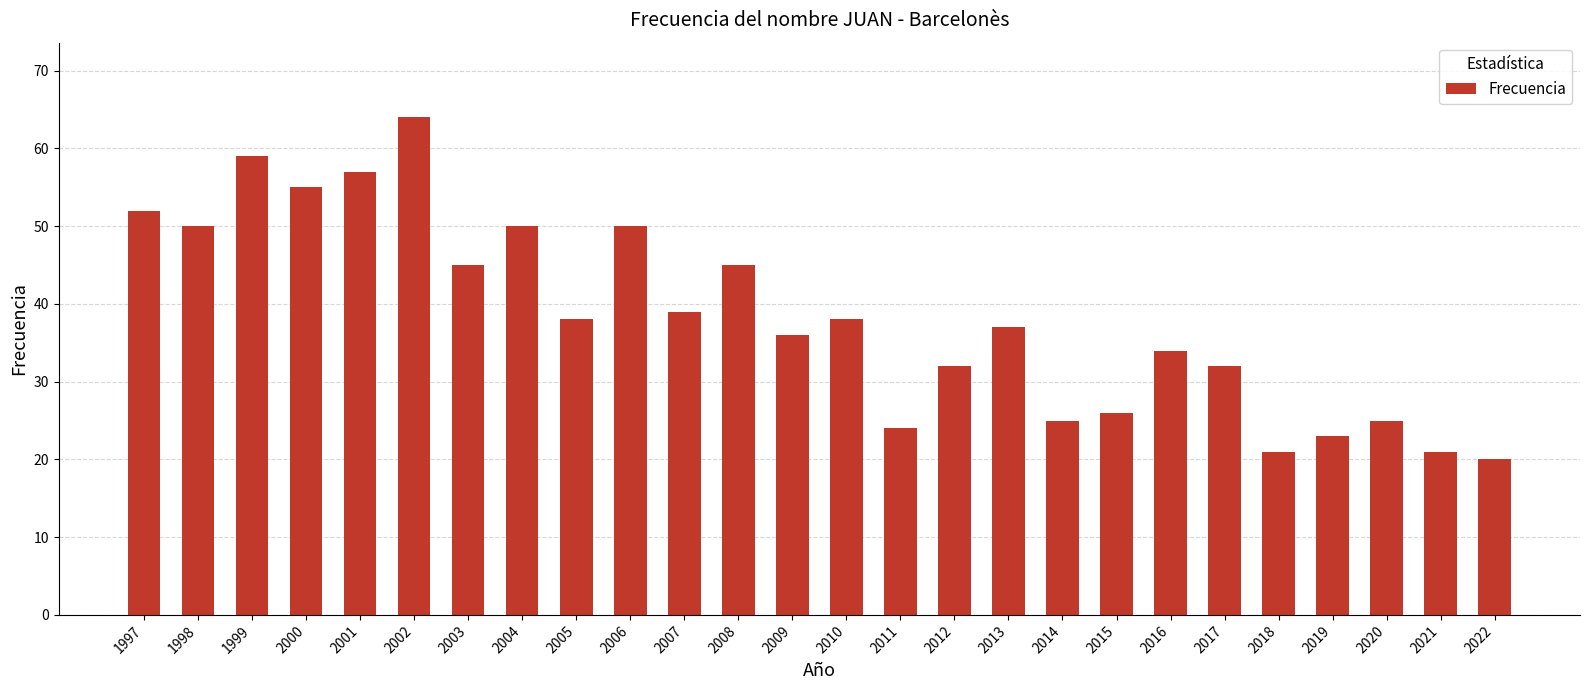

Is it true that the value at 2016 is 34?

True